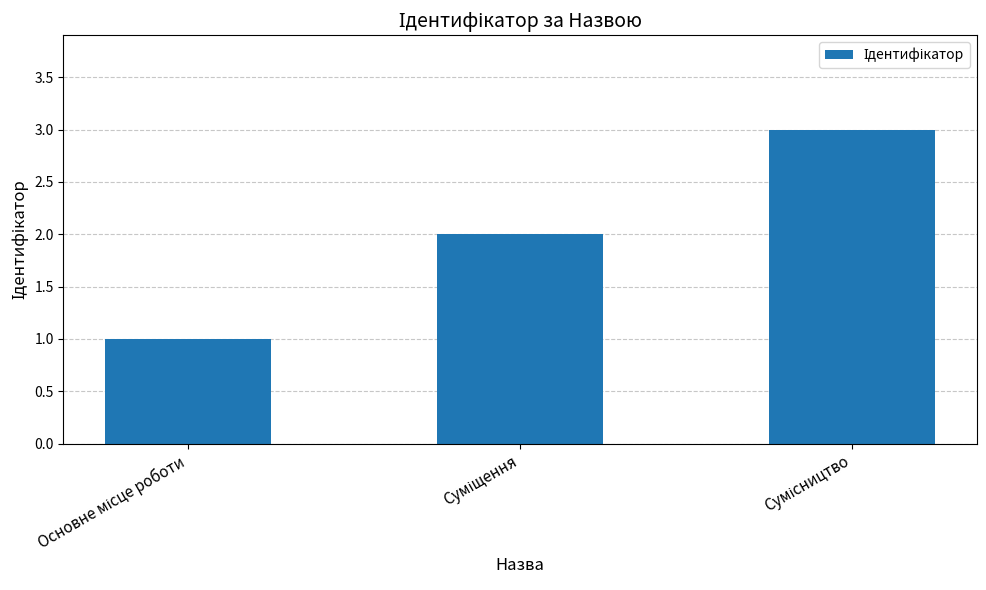

What is the greatest value displayed?

3